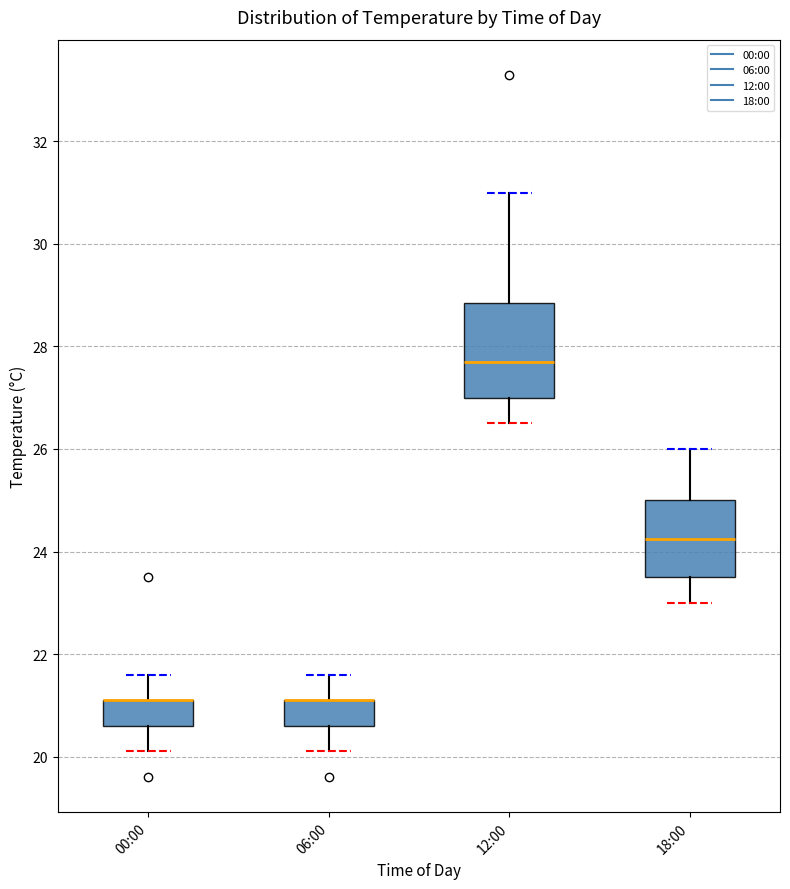

Reading left to right, read every box against the y-axis: the position of its median line, the range the box covers, and the ends of its whiskers. The values are not printed on the chart, so give them approximately, as read against the axis.

00:00: median 21.2 (drawn on the box's upper edge), box 20.6 to 21.2, whiskers 20.2 to 21.6
06:00: median 21.2 (drawn on the box's upper edge), box 20.6 to 21.2, whiskers 20.2 to 21.6
12:00: median 27.8, box 27.0 to 28.8, whiskers 26.6 to 31.0
18:00: median 24.2, box 23.6 to 25.0, whiskers 23.0 to 26.0